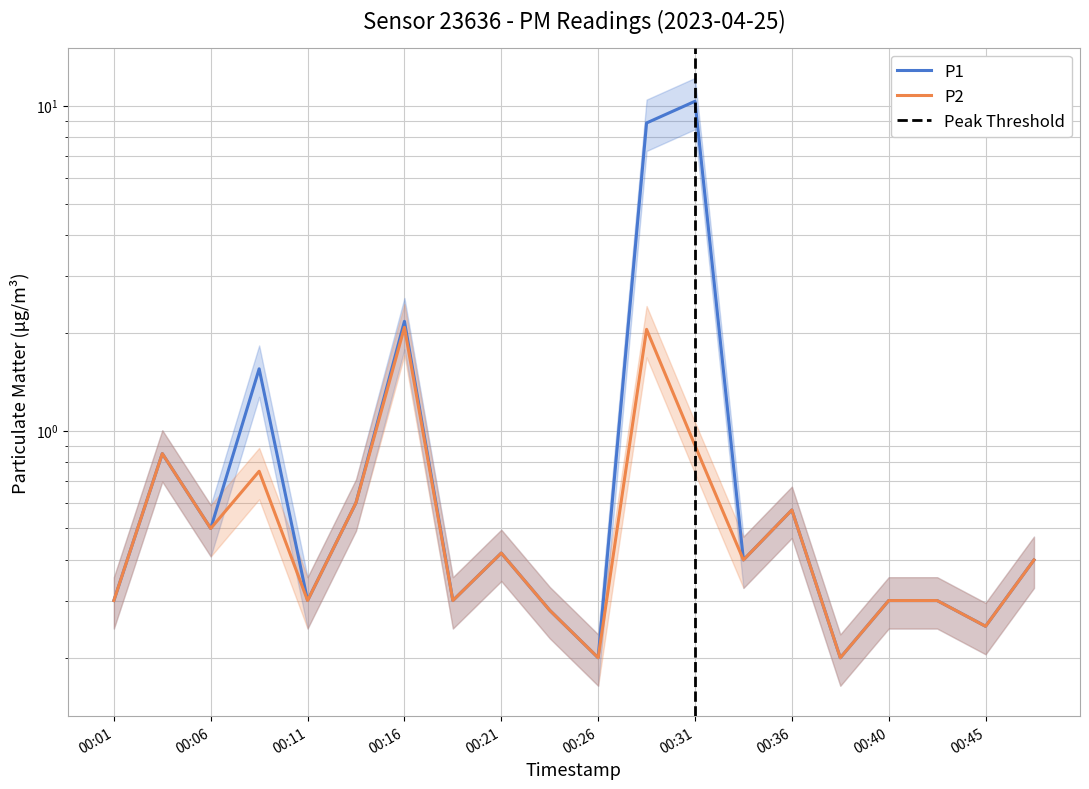

How many distinct data groups are displayed?

2